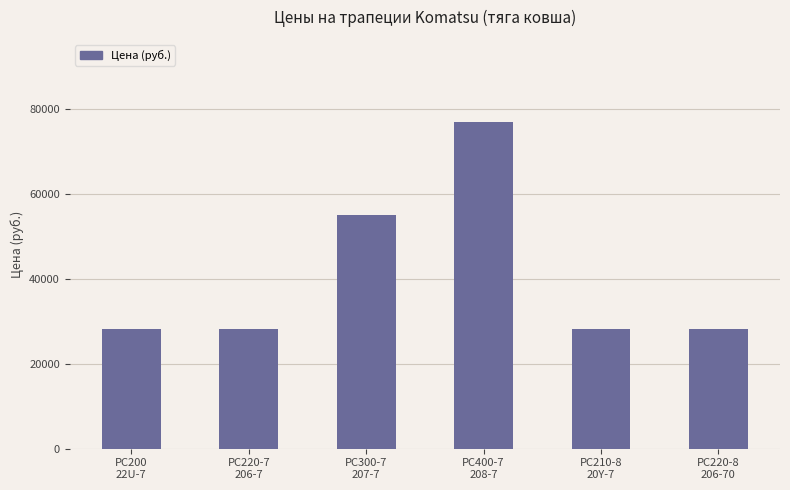

Where is the data nearest to the value 52645?

PC300-7
207-7